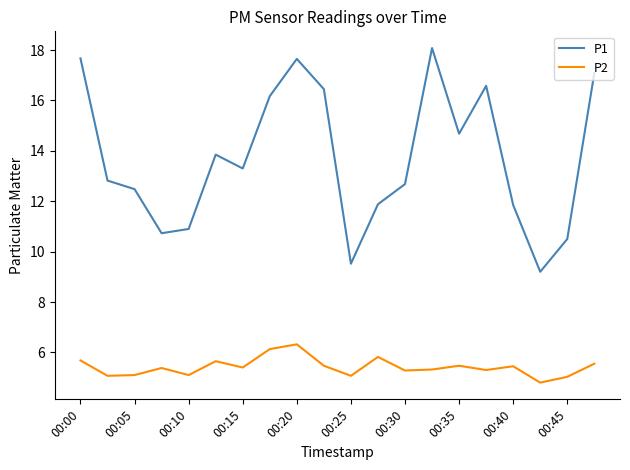

Does the chart have visible grid lines?

No